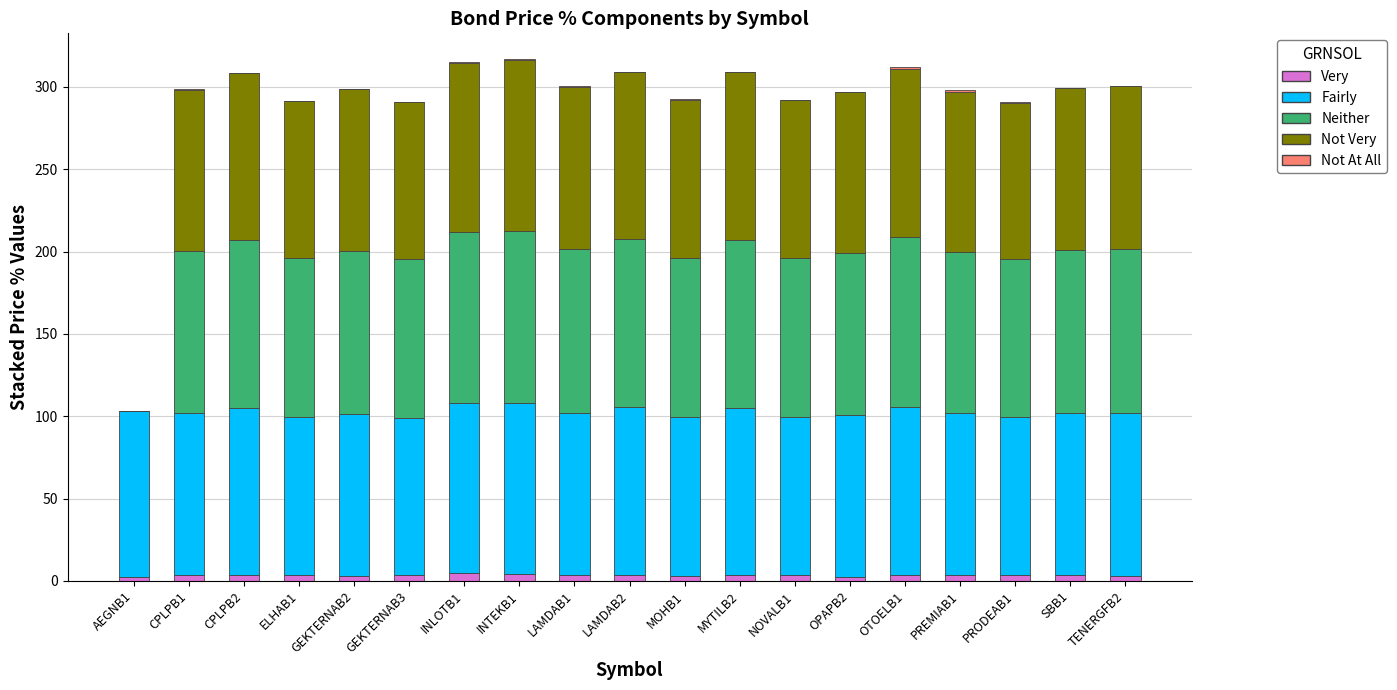

Rank the categories by Not At All value from highest to lowest.

OTOELB1, PREMIAB1, LAMDAB1, CPLPB1, INLOTB1, INTEKB1, PRODEAB1, LAMDAB2, MOHB1, TENERGFB2, ELHAB1, OPAPB2, GEKTERNAB2, GEKTERNAB3, NOVALB1, CPLPB2, SBB1, MYTILB2, AEGNB1